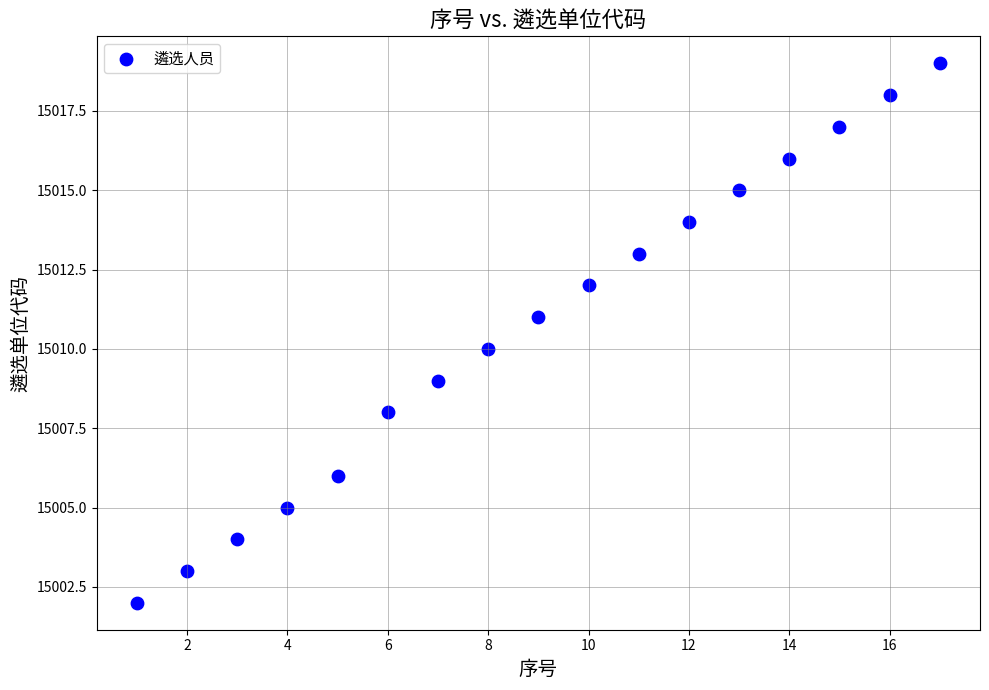

What is the range of X values (max minus min)?

16